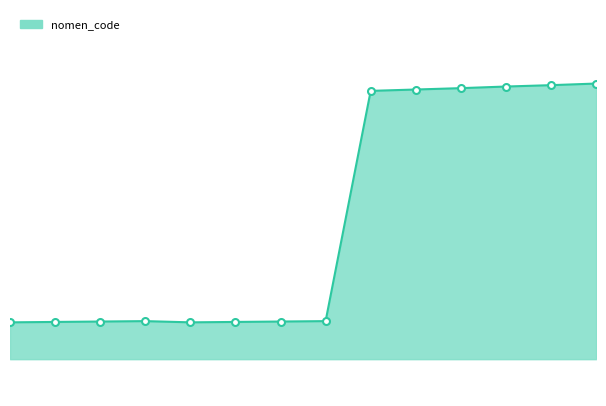

Does the chart have visible grid lines?

No